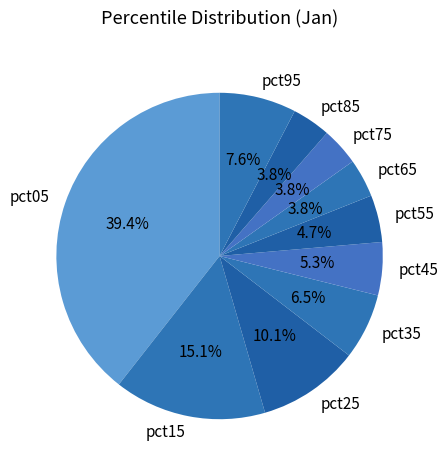

Which category has the biggest portion of the pie?

pct05